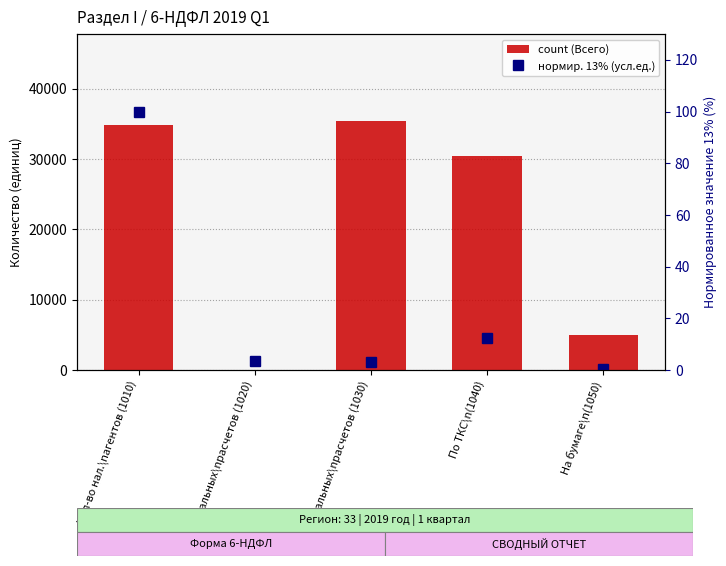

What is the label of the 1st bar from the right?

На бумаге\n(1050)